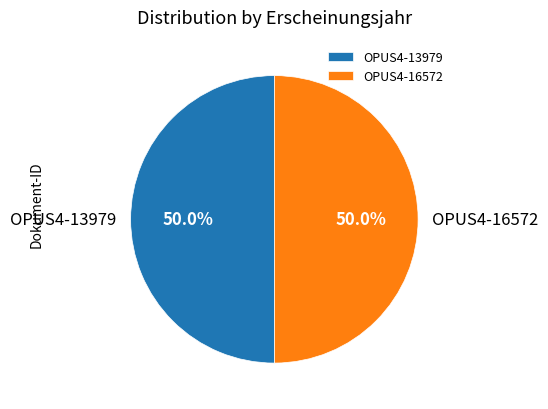

What percentage do OPUS4-16572 and OPUS4-13979 together represent?

100.0%